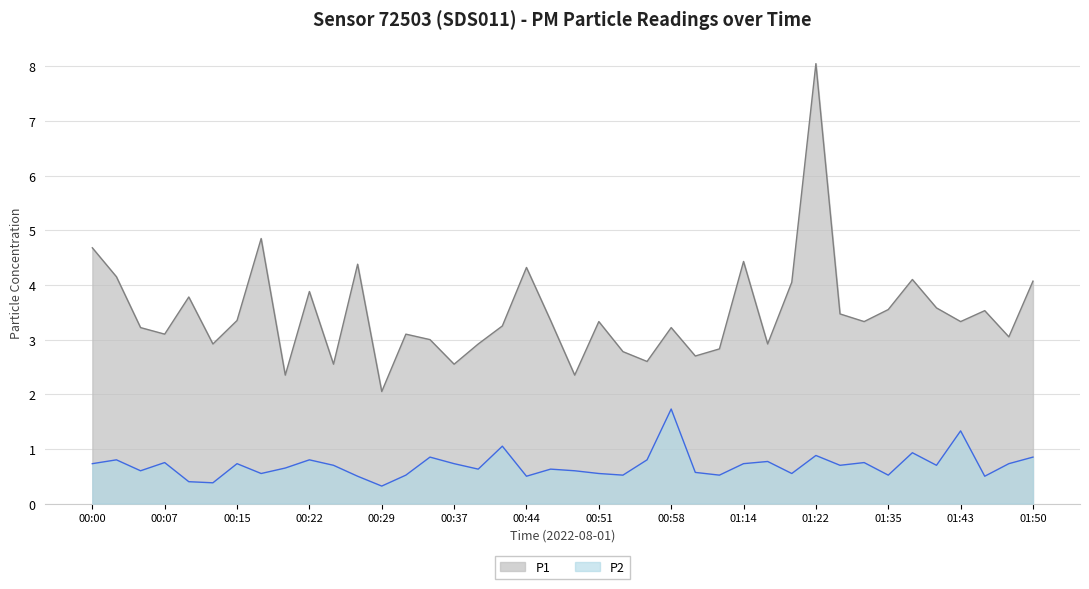

Rank the series by their maximum value, from highest to lowest.

P1, P2